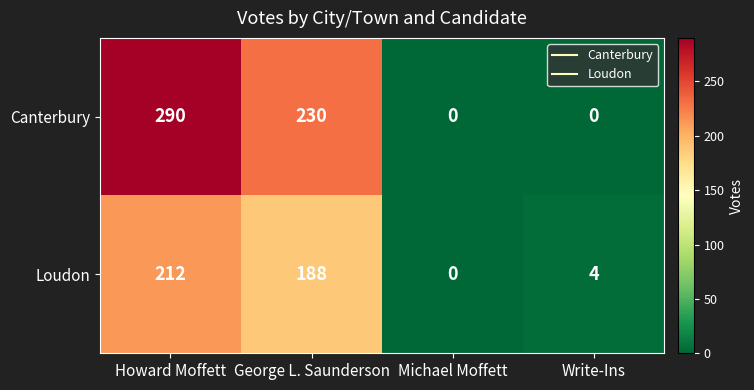

At Write-Ins, list the series in order from smallest to largest.

Canterbury, Loudon